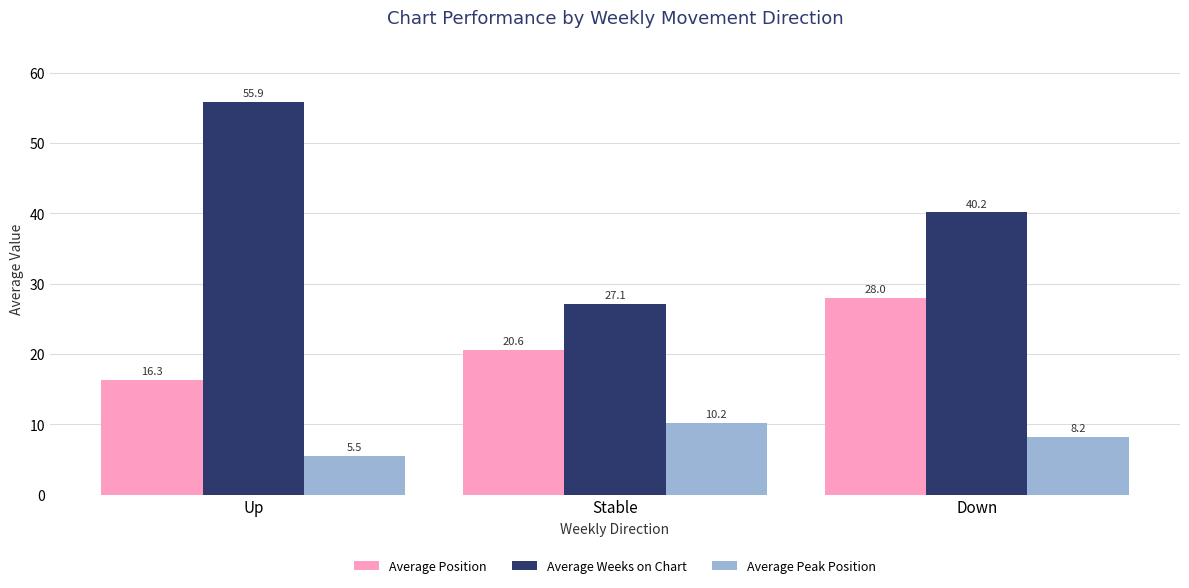

Is the value of Average Peak Position at Down greater than the value of Average Position at Down?

No